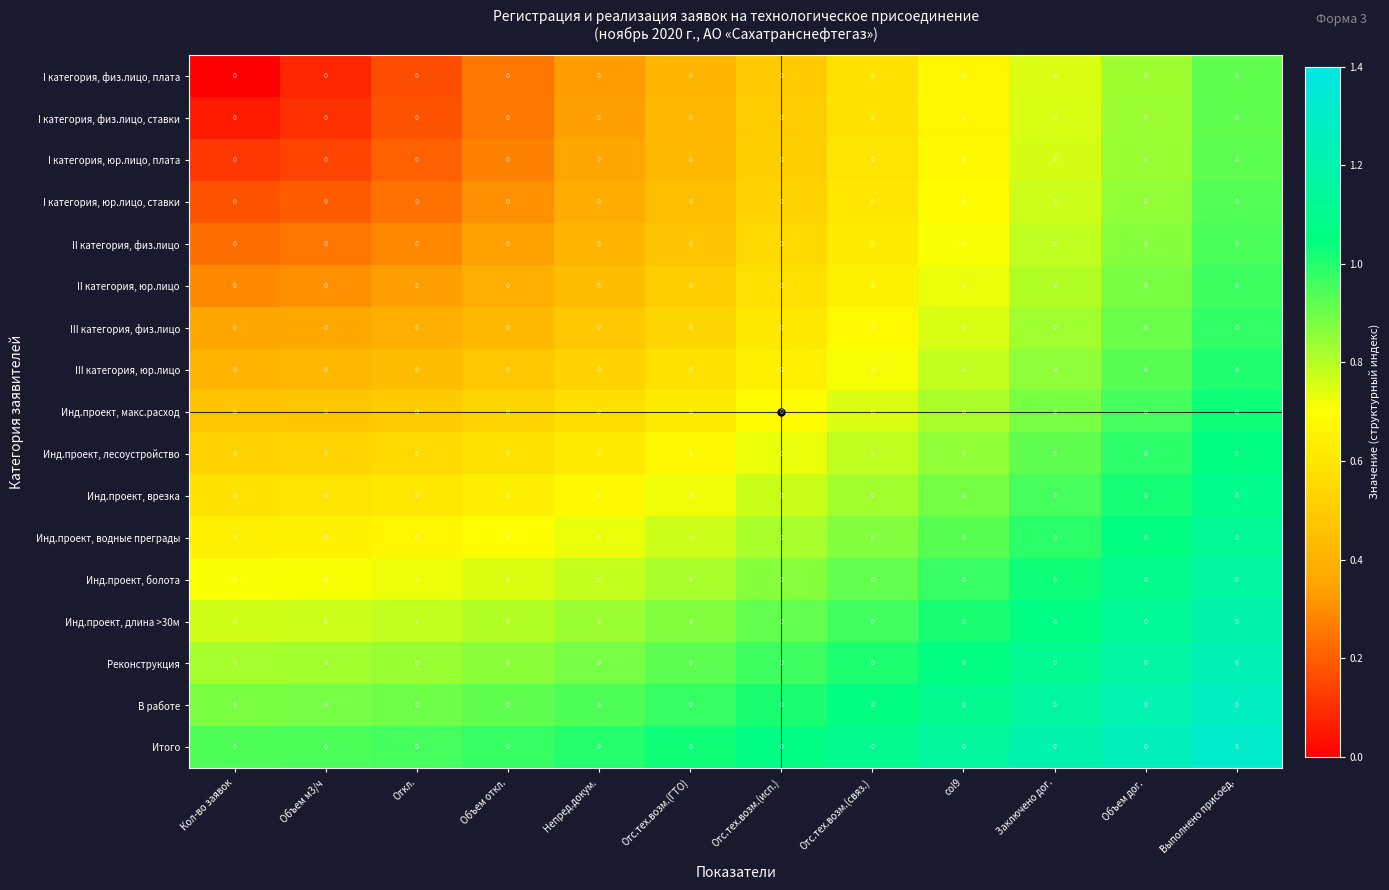

Which has a higher value, Откл. or Отс.тех.возм.(исп.)?

Отс.тех.возм.(исп.)